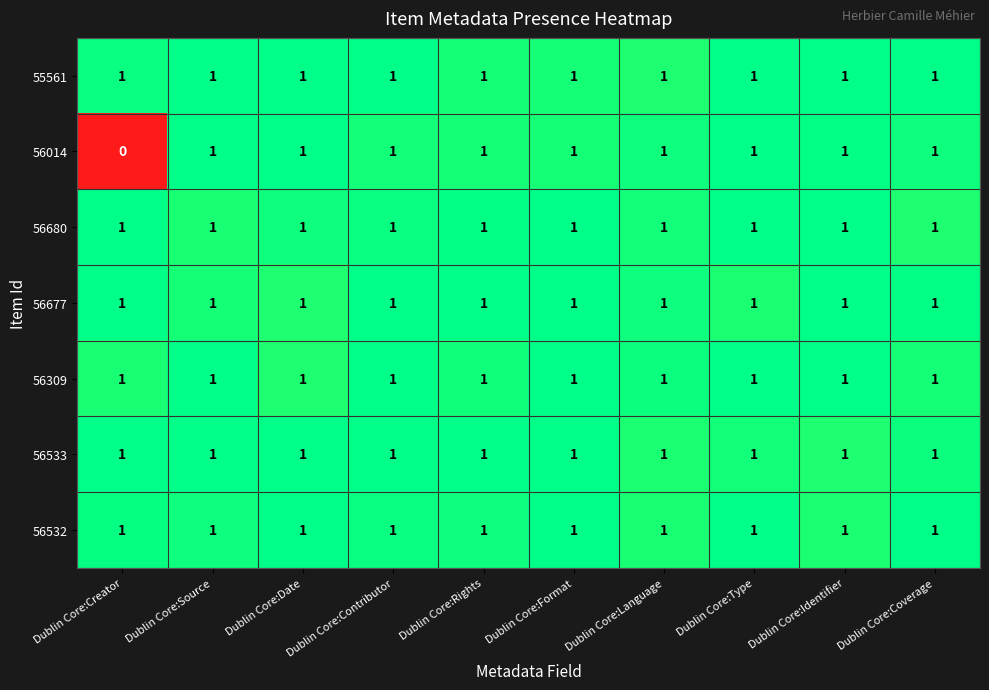

Which category has the lowest value in the 56014 series?

Dublin Core:Creator